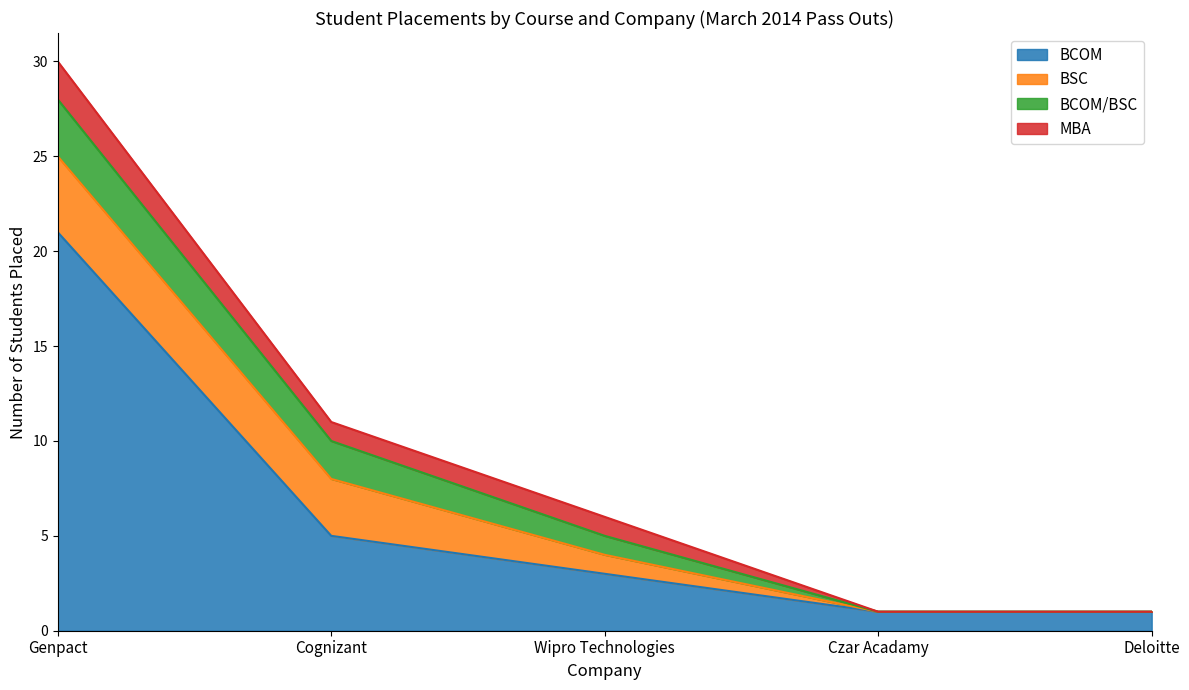

What is the difference between the second highest and second lowest values in the BCOM series?

4